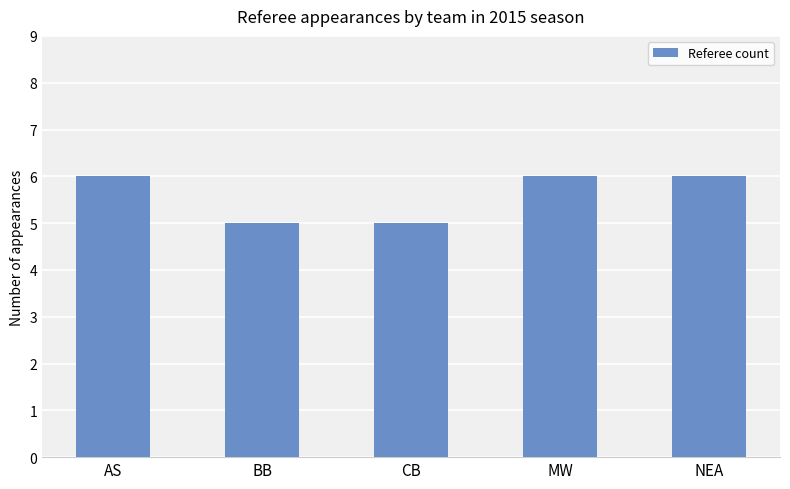

The chart shows a value of 10 at MW. True or false?

False